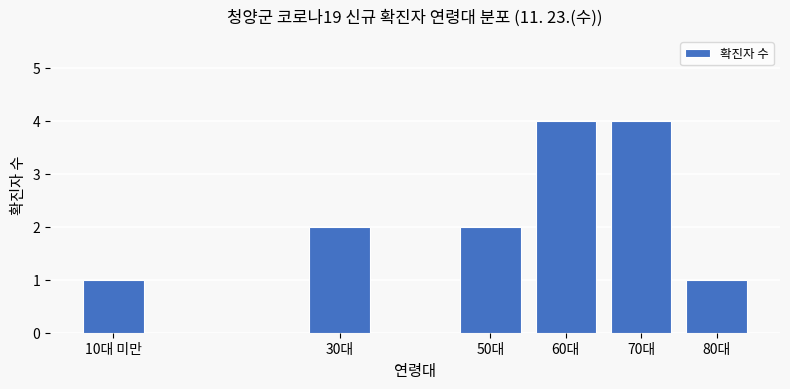

Reading left to right, extract all data points from this chart.

1	2	2	4	4	1